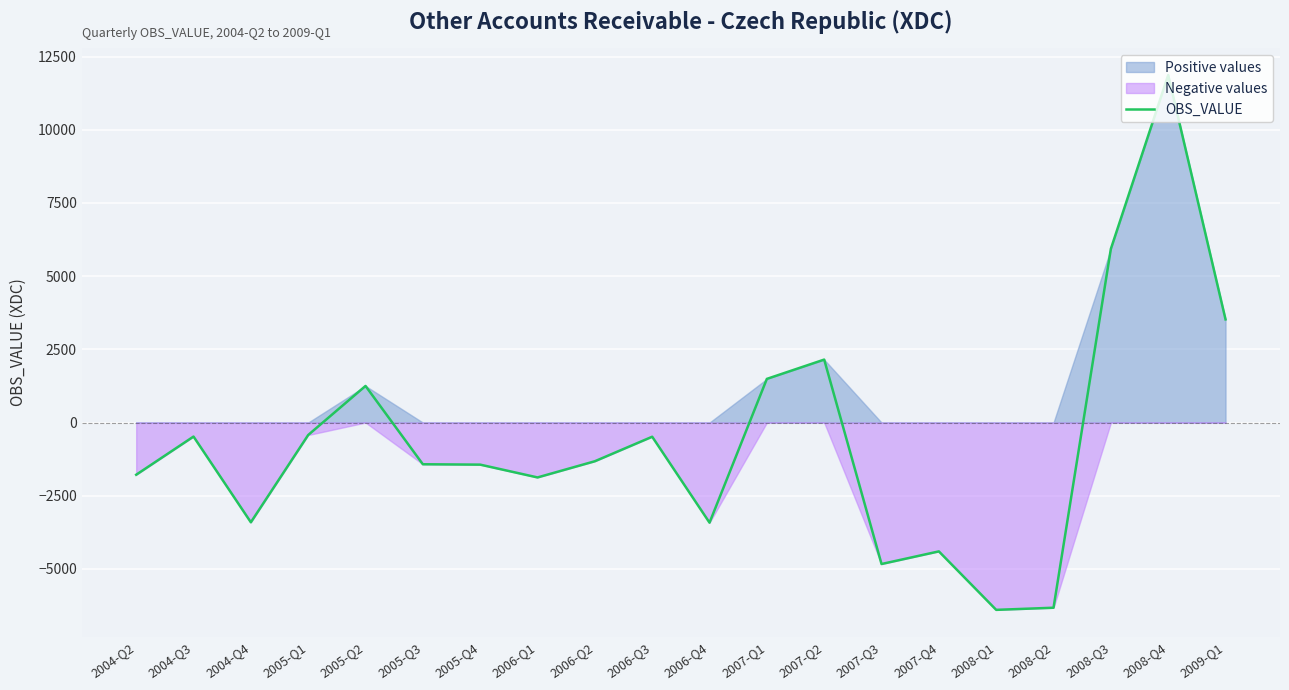

Is it true that the value at 2009-Q1 is 3523?

True